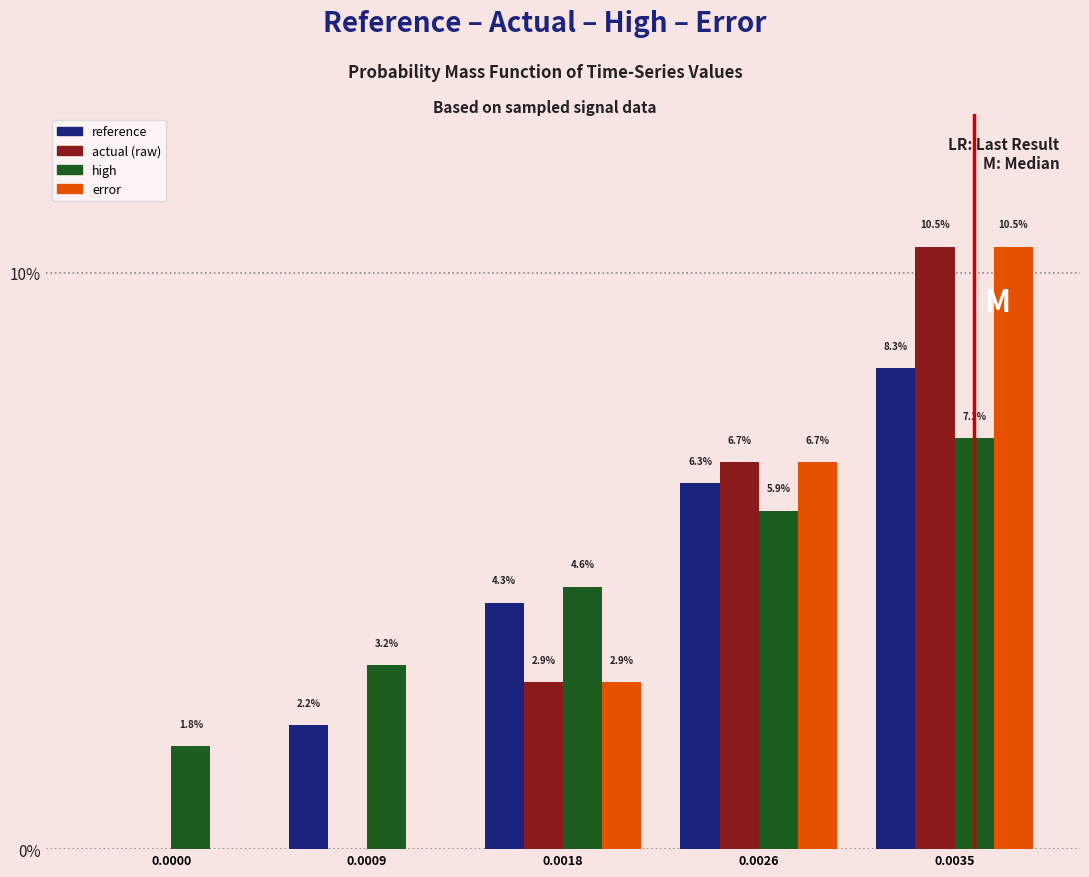

Reading right to left, what are all the values shown in this chart?

reference: 0.0035=8.3	0.0026=6.3	0.0018=4.3	0.0009=2.2	0.0000=0.0
actual (raw): 0.0035=10.5	0.0026=6.7	0.0018=2.9	0.0009=0.0	0.0000=0.0
high: 0.0035=7.1	0.0026=5.9	0.0018=4.6	0.0009=3.2	0.0000=1.8
error: 0.0035=10.5	0.0026=6.7	0.0018=2.9	0.0009=0.0	0.0000=0.0